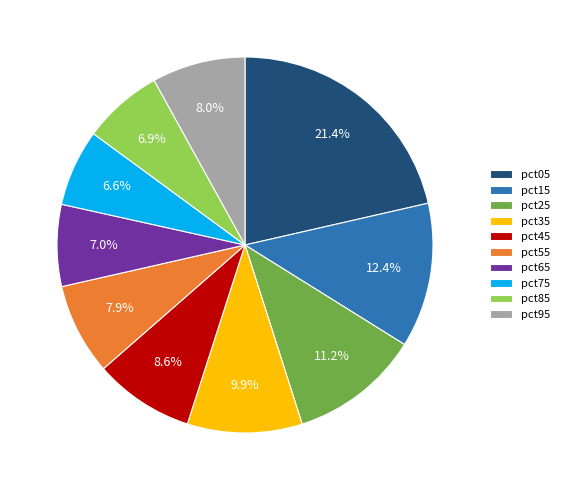

To the nearest percent, what percentage of the pie is pct45?

9%